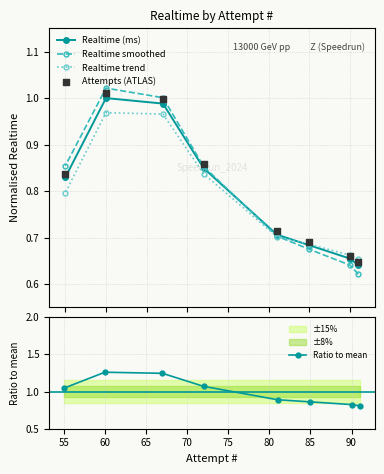

Which series reaches the minimum Y coordinate?

Realtime smoothed